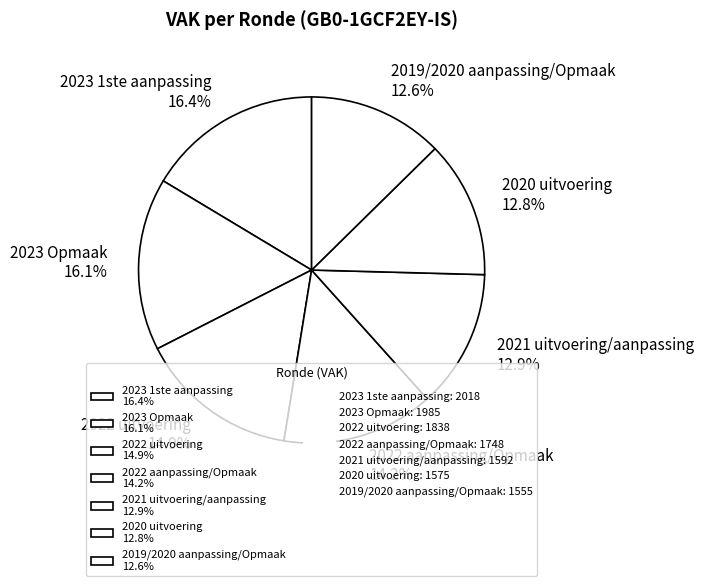

To the nearest percent, what is the average slice percentage?

14%